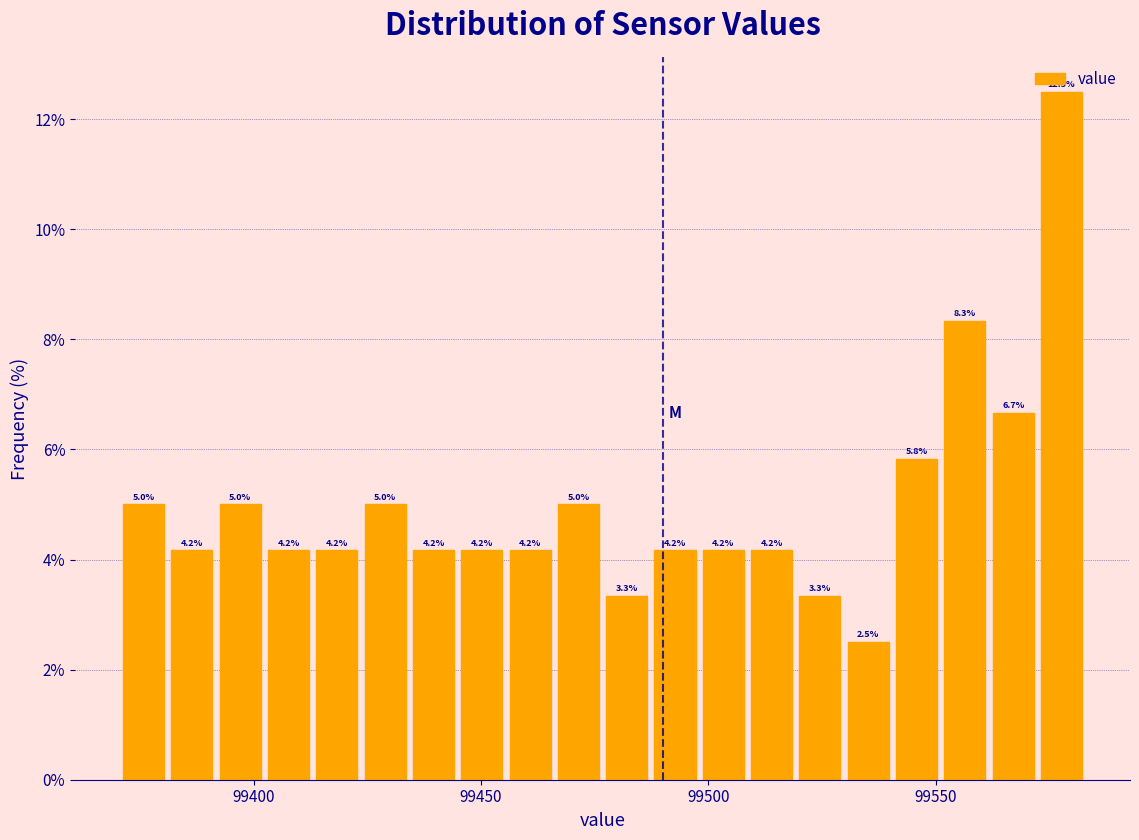

Read against the x-axis, roughly where is the centre of the tallest bar?

99580